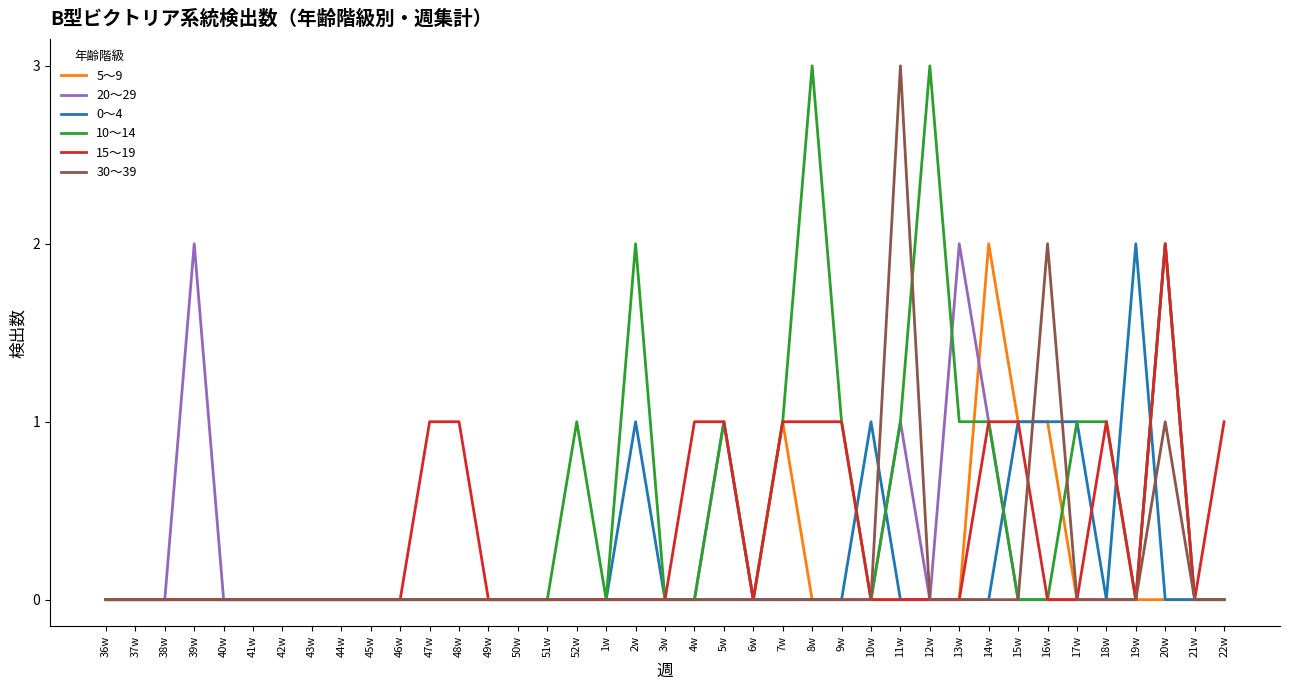

In 30～39, how many points are higher than both neighbors (excluding endpoints)?

3